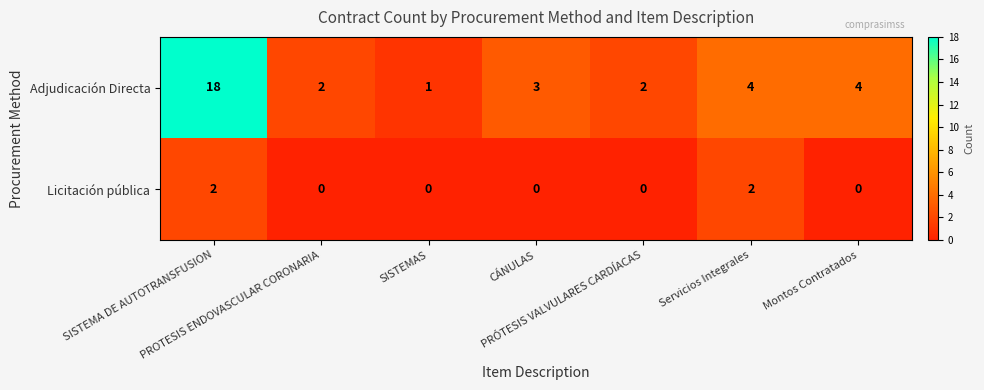

Which series has the largest range (max minus min)?

Adjudicación Directa